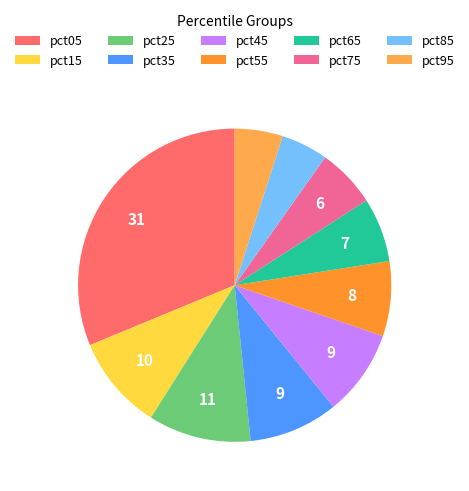

How many segments does this pie chart have?

10